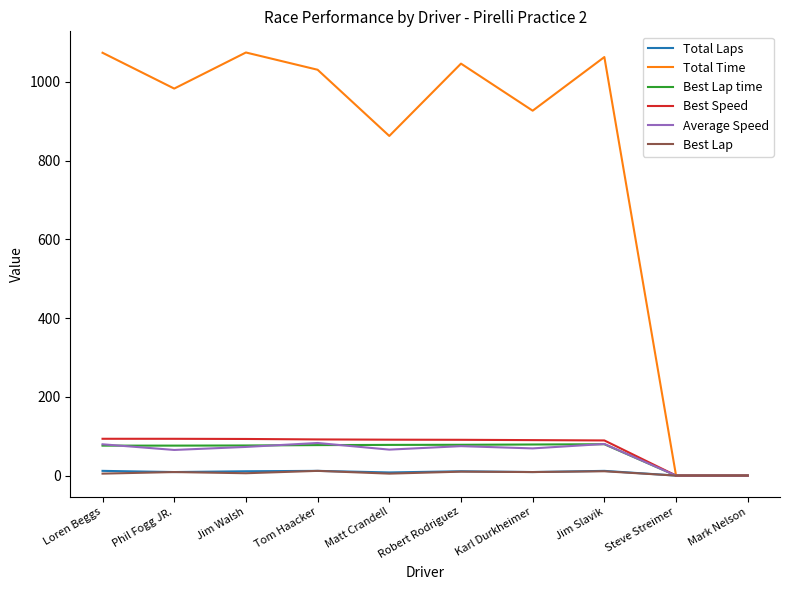

The Average Speed series shows 0.0 at Mark Nelson. True or false?

True